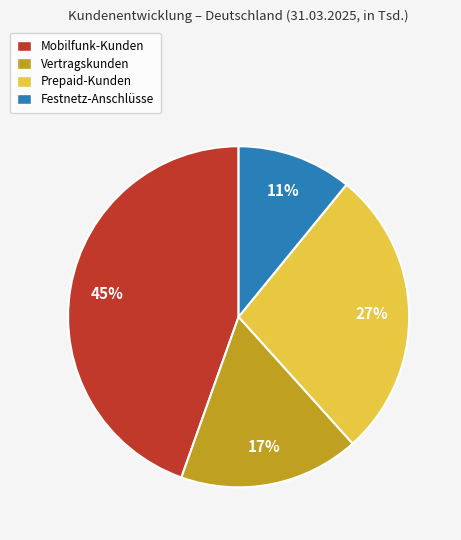

True or false: Vertragskunden accounts for 27% of the total.

False